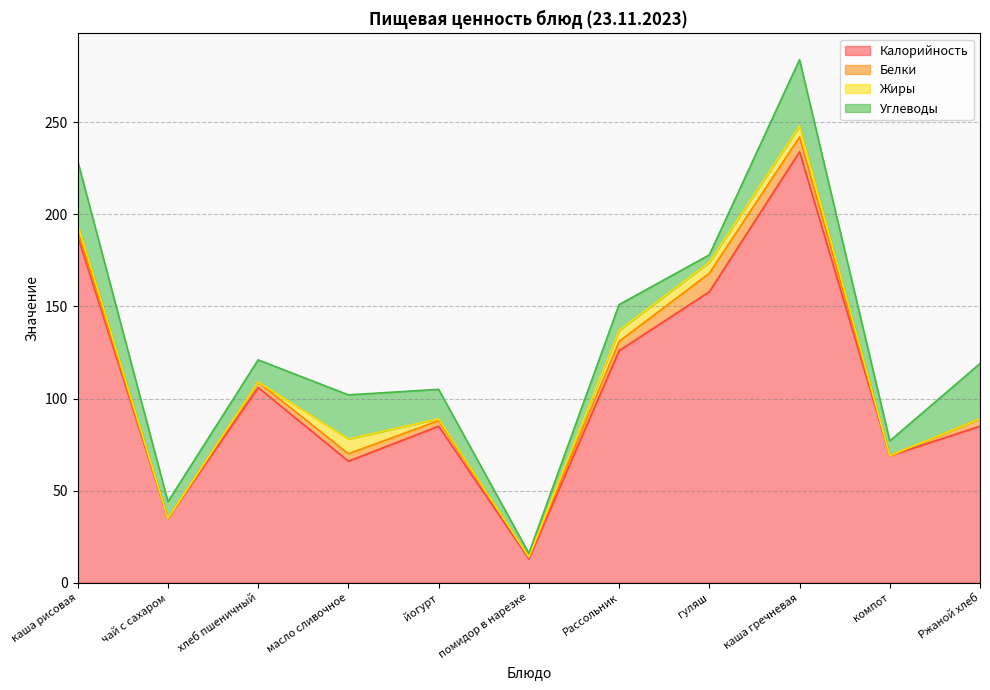

Rank the series by their maximum value, from highest to lowest.

Калорийность, Углеводы, Белки, Жиры